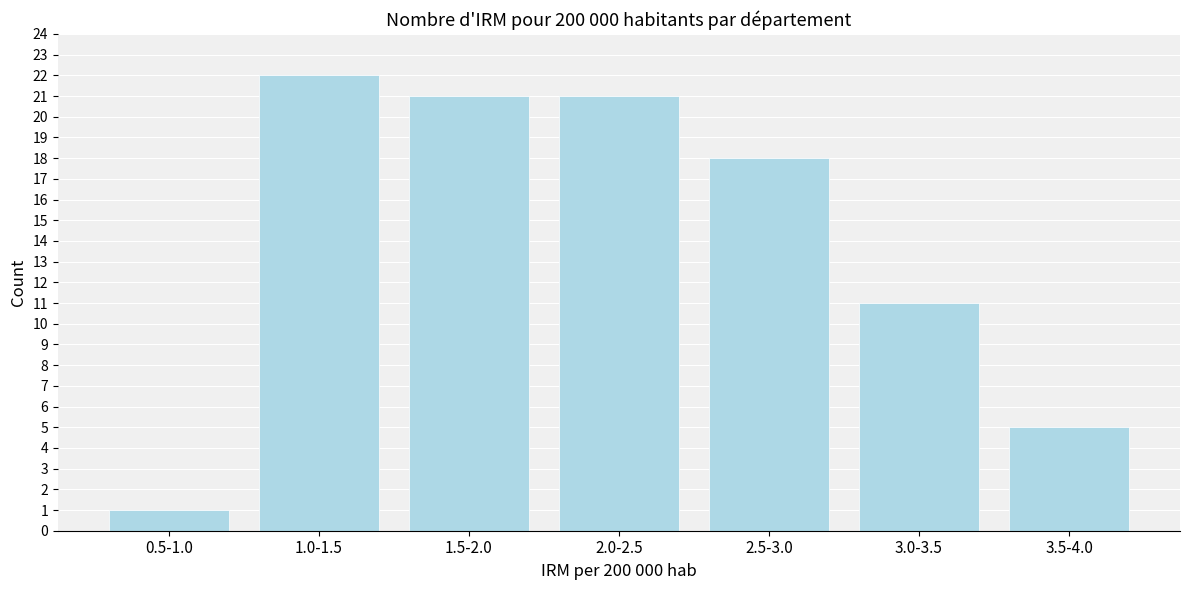

Reading left to right, list all the values displayed in this chart.

1	22	21	21	18	11	5